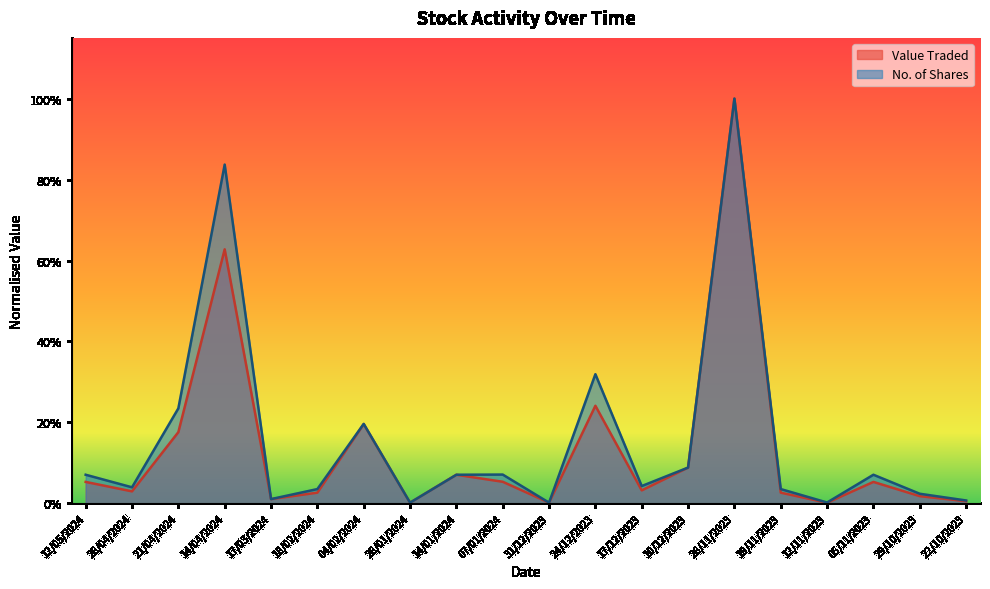

At 31/12/2023, list the series in order from smallest to largest.

Value Traded, No. of Shares